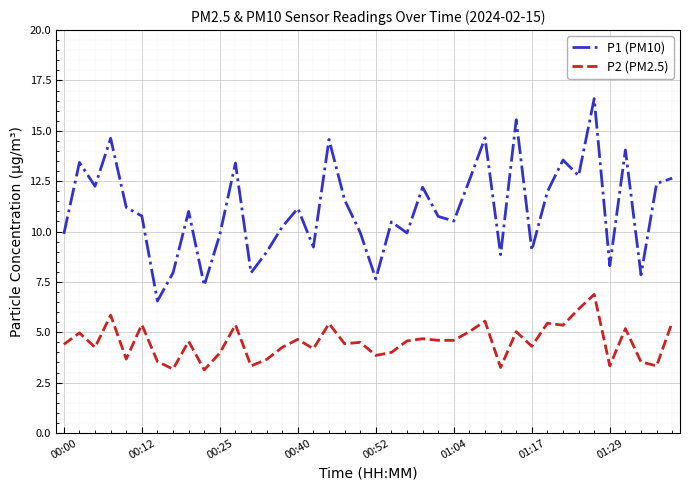

What is the minimum value for P2 (PM2.5)?

3.1